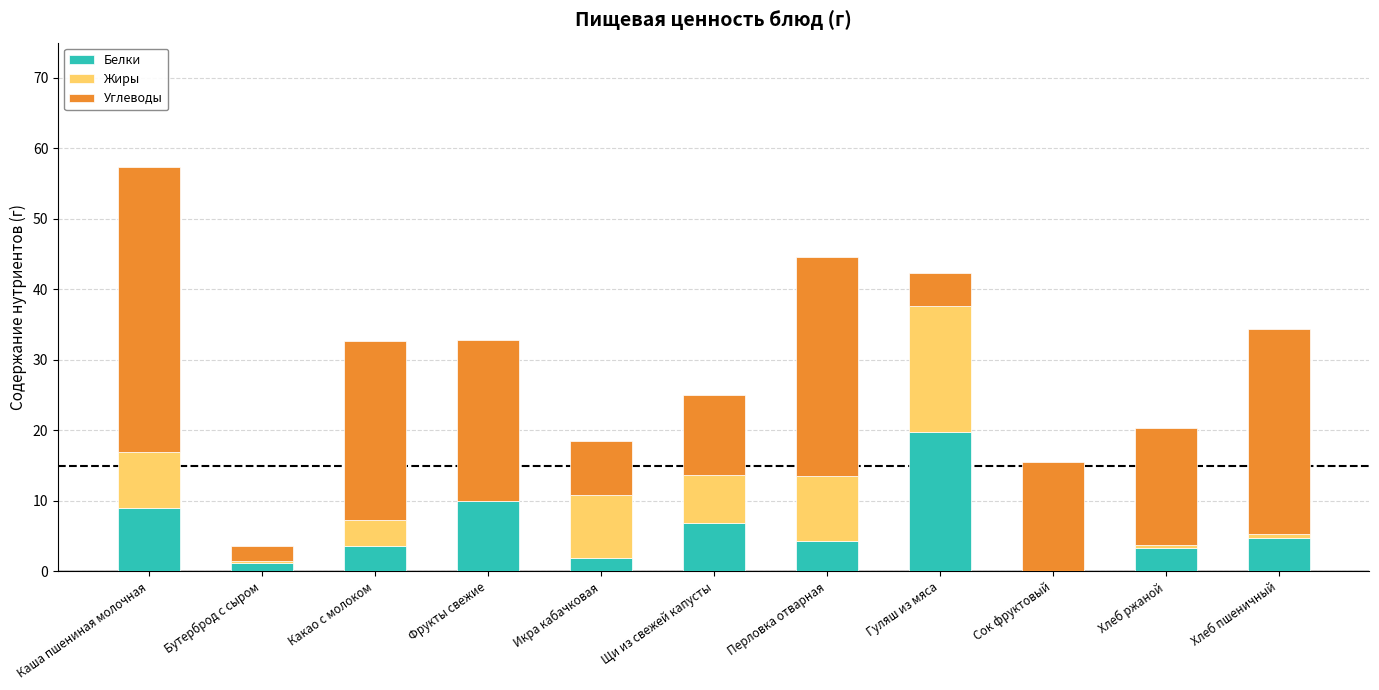

What is the sum of all Белки values?

64.8